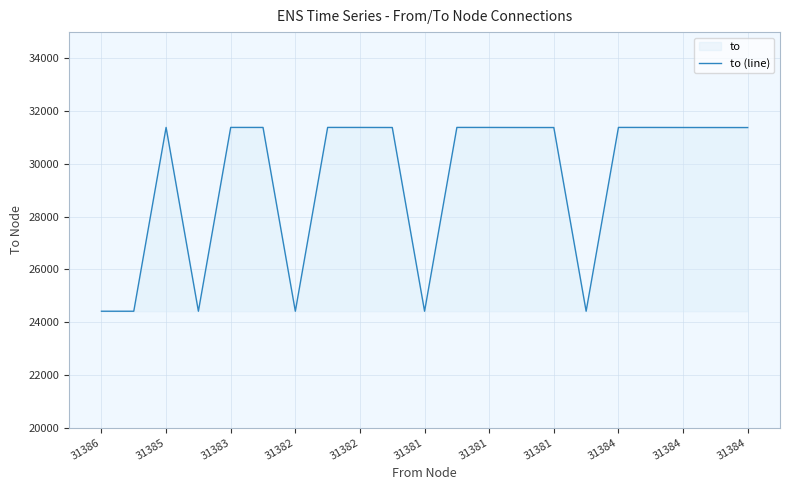

How many data points does each series have?

21